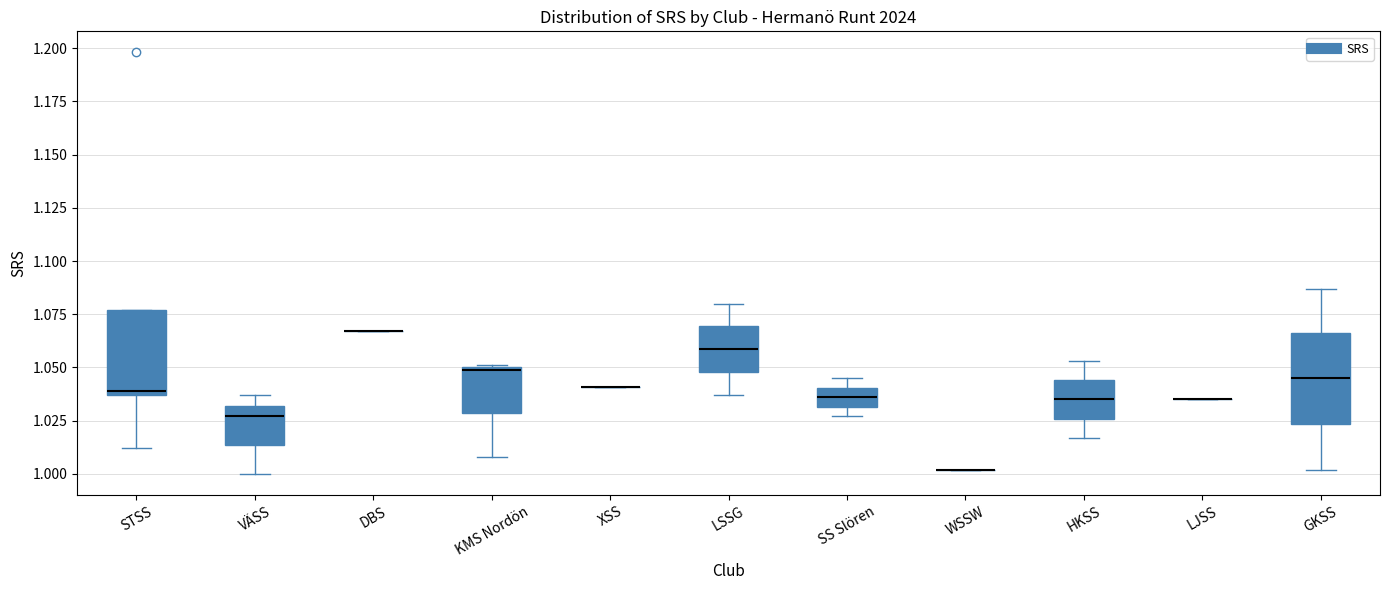

Where does the lower whisker of the box for VÄSS end on the y-axis? The values are not printed on the chart, so give them approximately, as read against the axis.

1.000